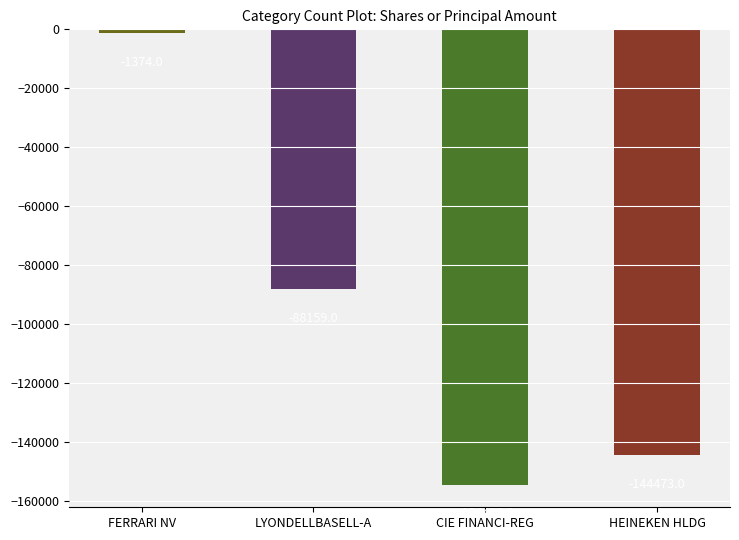

Is it true that the value at LYONDELLBASELL-A is -88159?

True